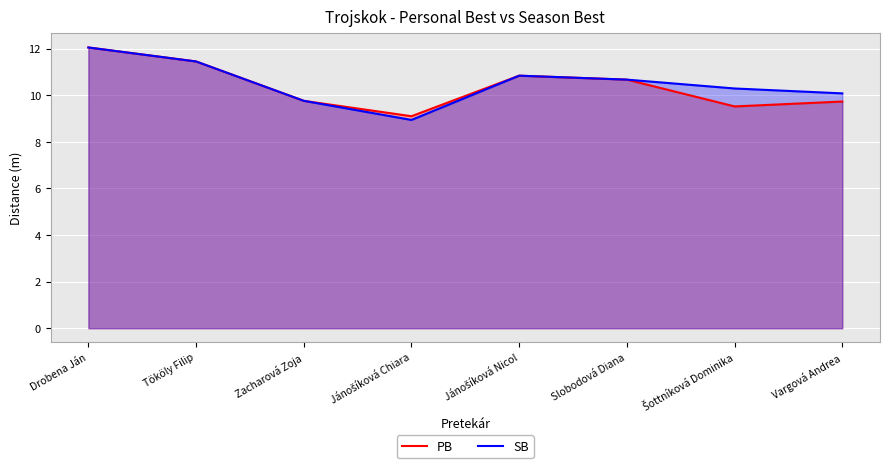

What is the lowest value of the PB series?

9.1